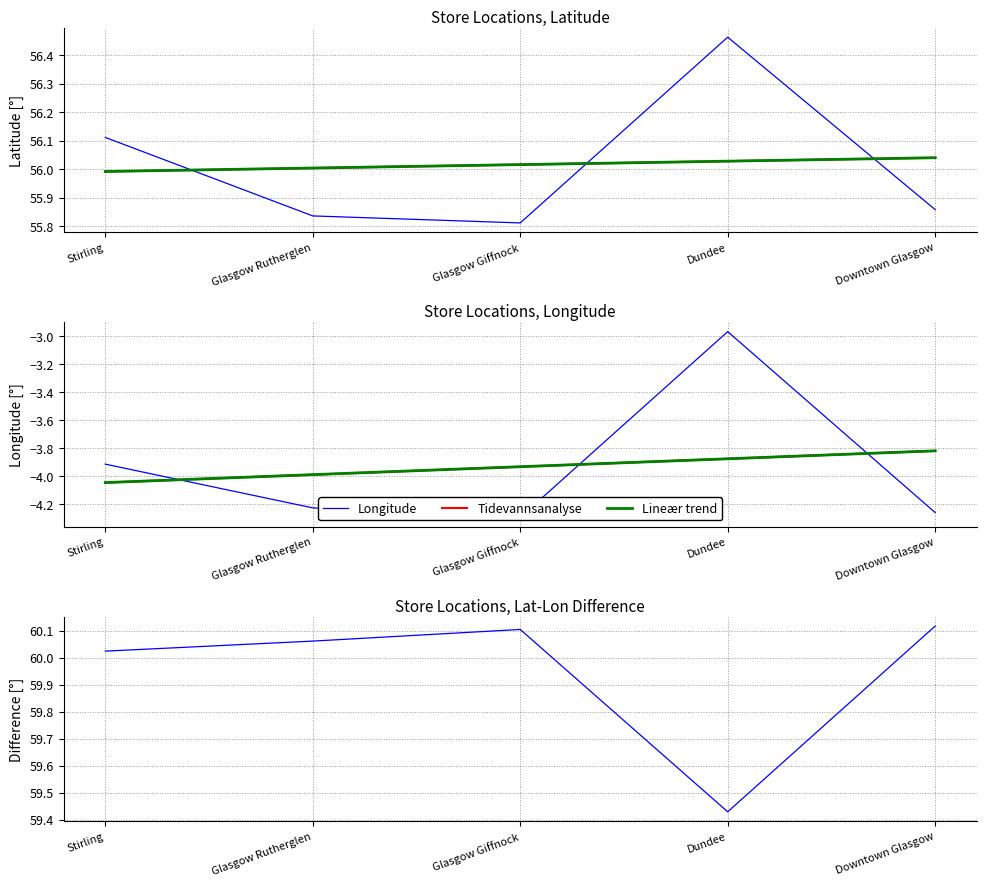

At which category does the chart reach its peak across all series?

Downtown Glasgow